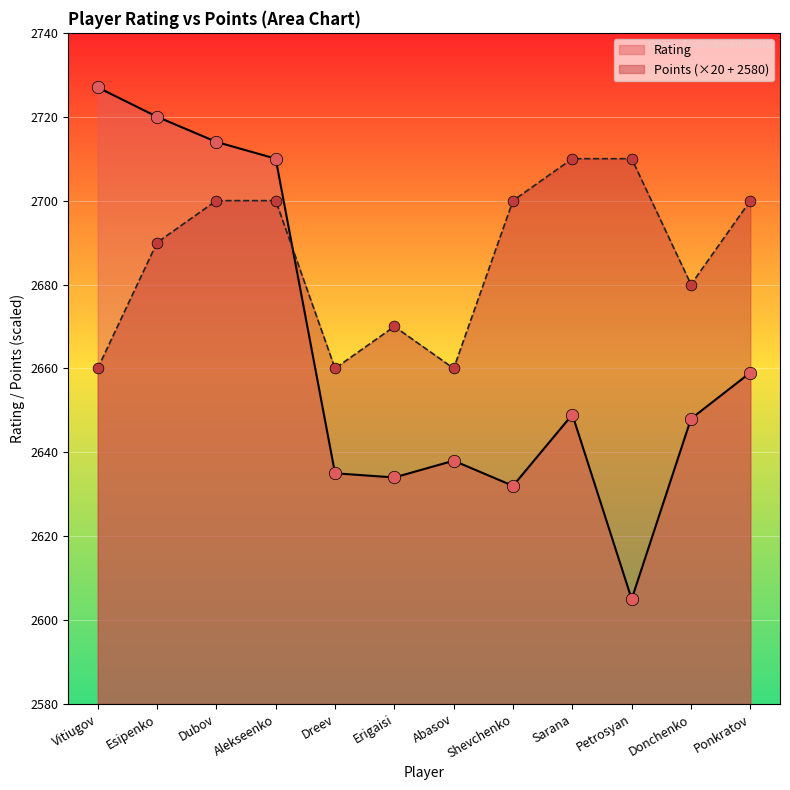

Which series reaches the minimum Y coordinate?

Rating